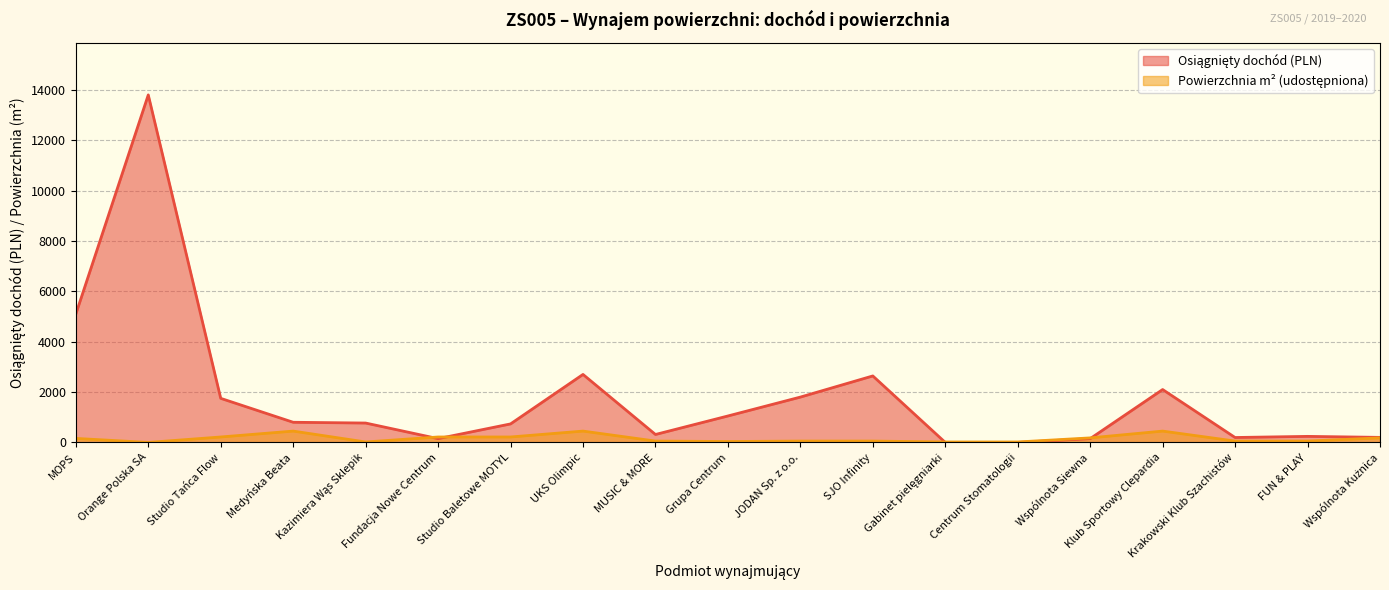

How many positive values does the Osiągnięty dochód series have?

17